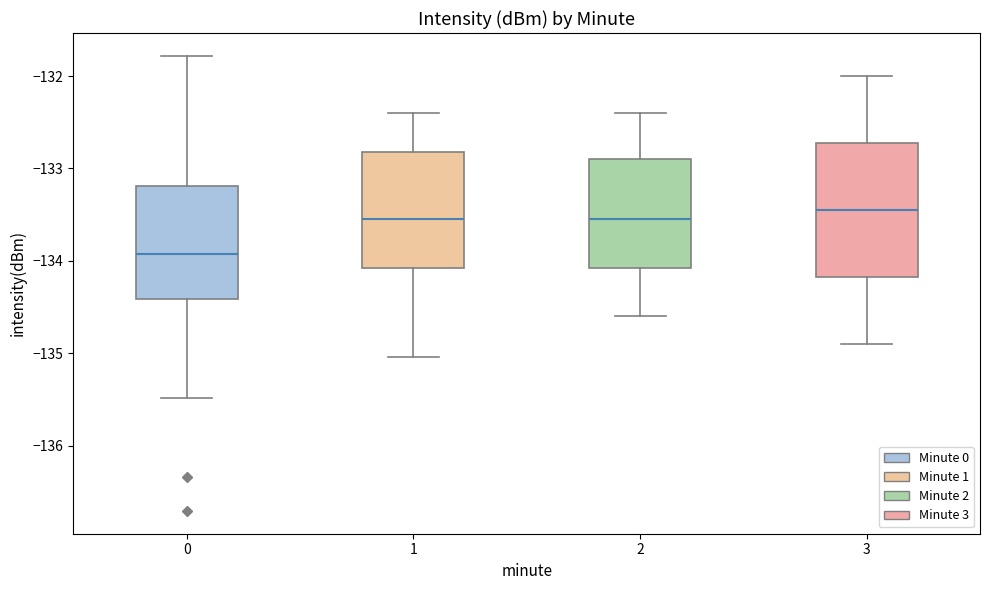

Reading left to right, transcribe this box plot: for each box, give where its median line is, the range the box spans, and where its two whiskers end, as read against the y-axis. The values are not printed on the chart, so give them approximately, as read against the axis.

0: median -133.9, box -134.4 to -133.2, whiskers -135.5 to -131.8
1: median -133.5, box -134.1 to -132.8, whiskers -135.0 to -132.4
2: median -133.5, box -134.1 to -132.9, whiskers -134.6 to -132.4
3: median -133.4, box -134.2 to -132.7, whiskers -134.9 to -132.0